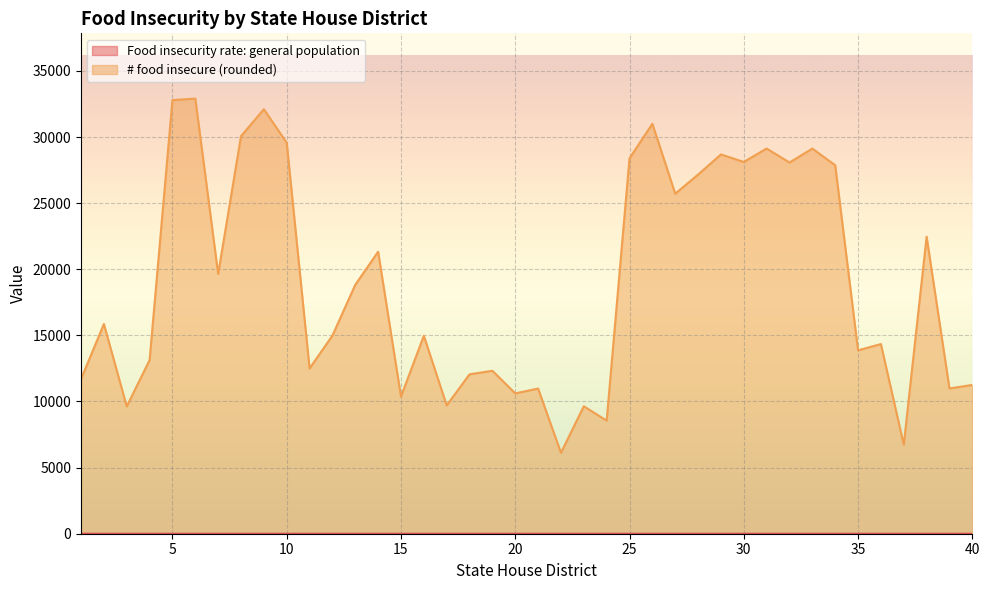

At which label does Food insecurity rate: general population reach its peak?

6